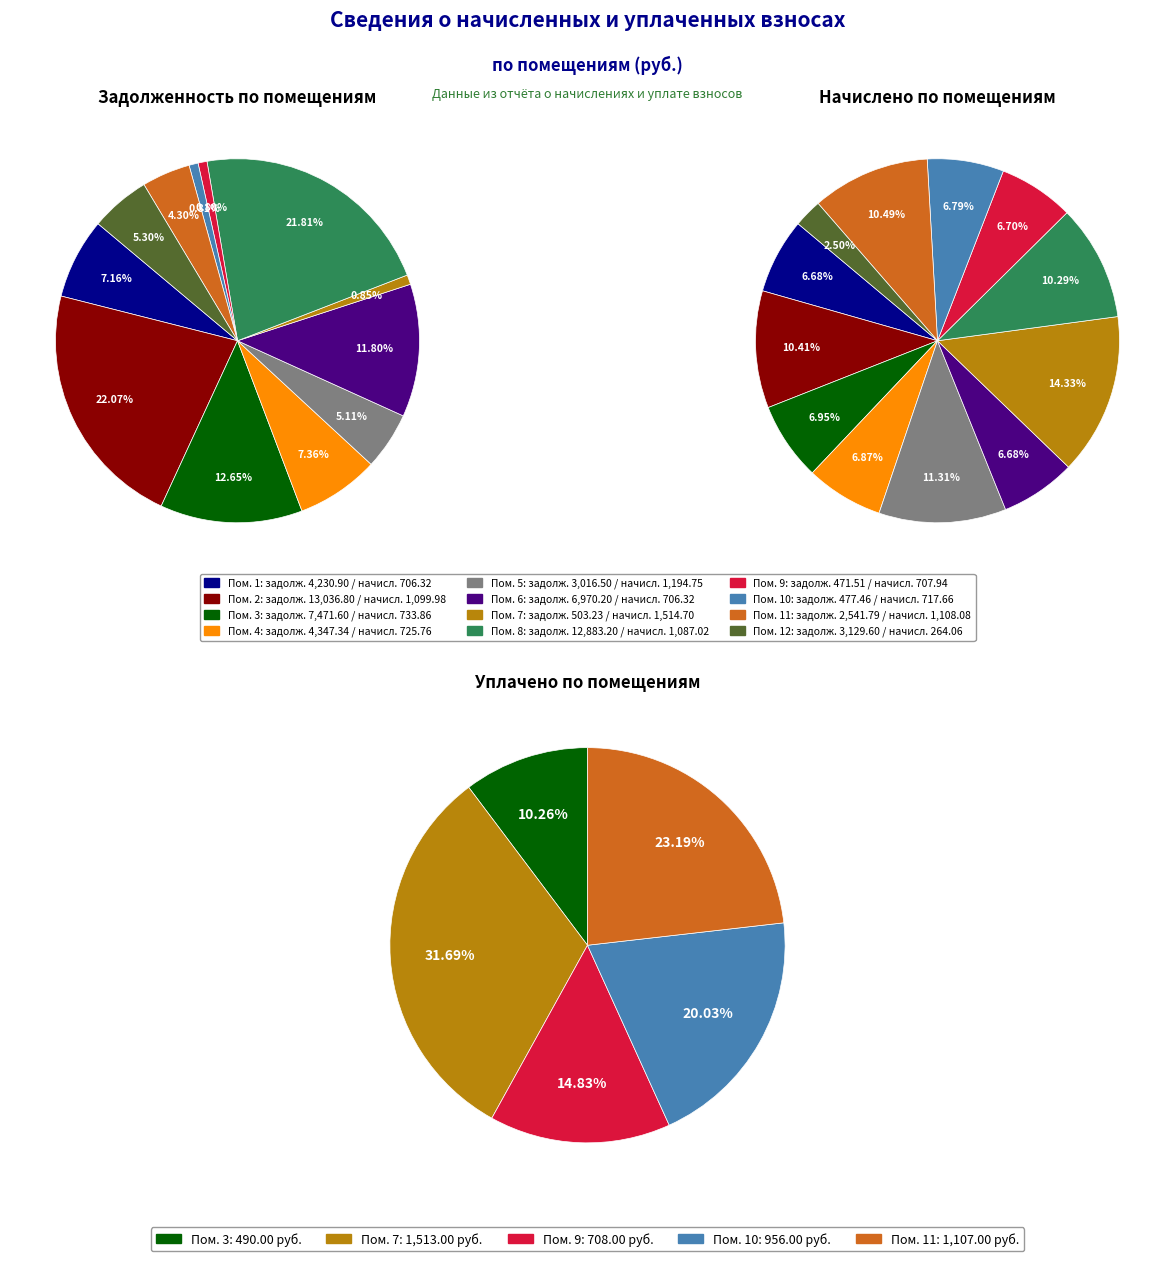

How many segments does this pie chart have?

12